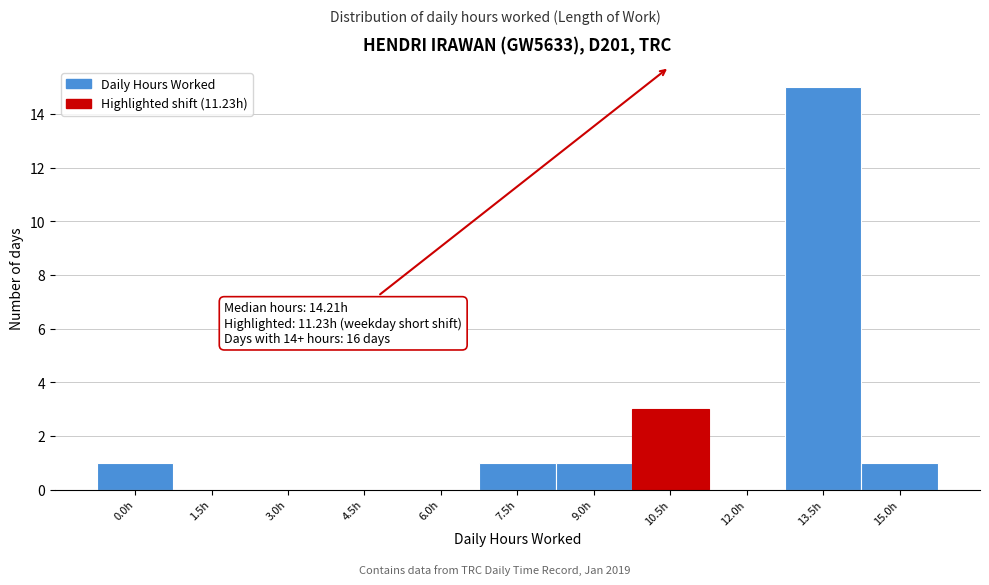

Reading right to left, transcribe all the data shown in this chart.

15.0h=1	13.5h=15	12.0h=0	10.5h=3	9.0h=1	7.5h=1	6.0h=0	4.5h=0	3.0h=0	1.5h=0	0.0h=1